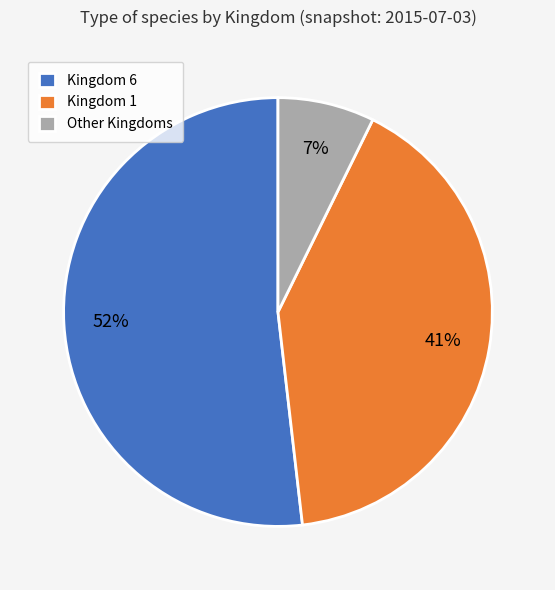

What is the smallest slice in the pie chart?

Other Kingdoms